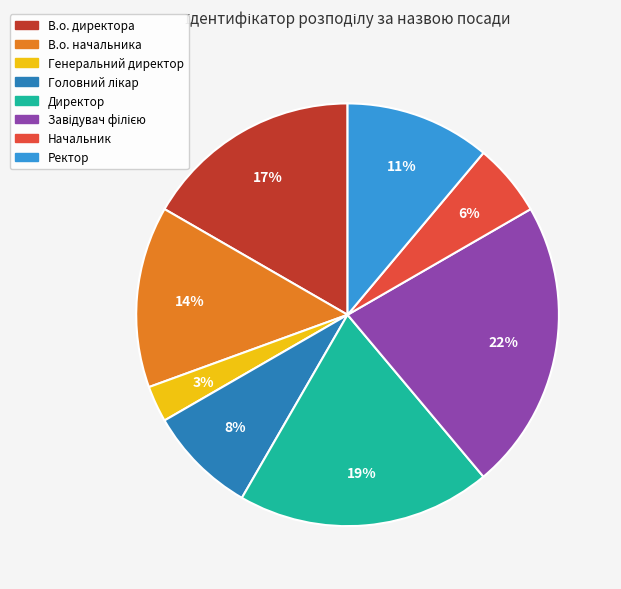

What is the ratio of the value at В.о. начальника to the value at Директор?

0.7